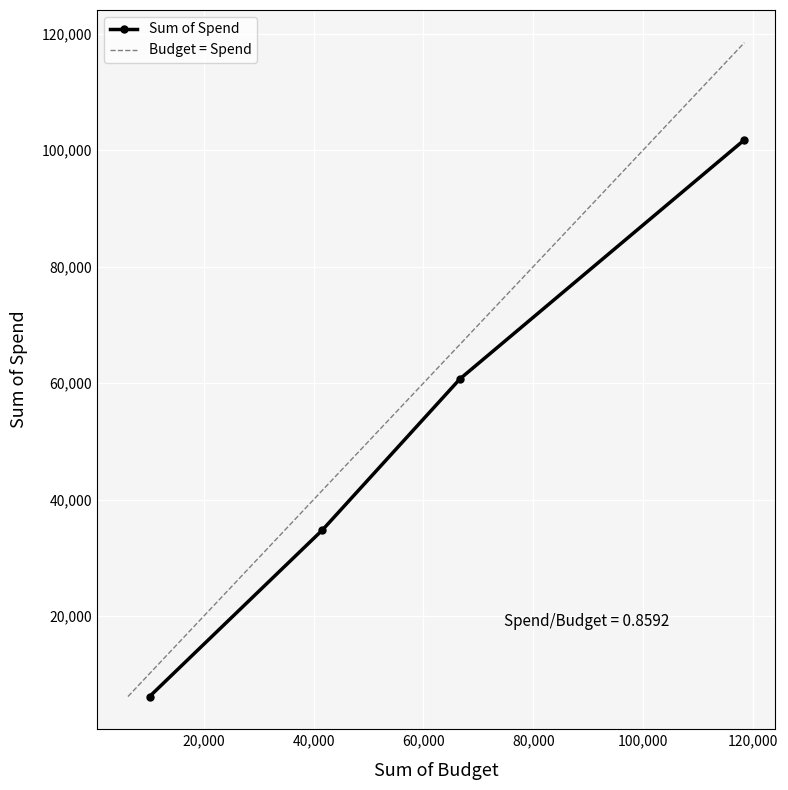

What is the approximate value at Grand Total?

101761.2